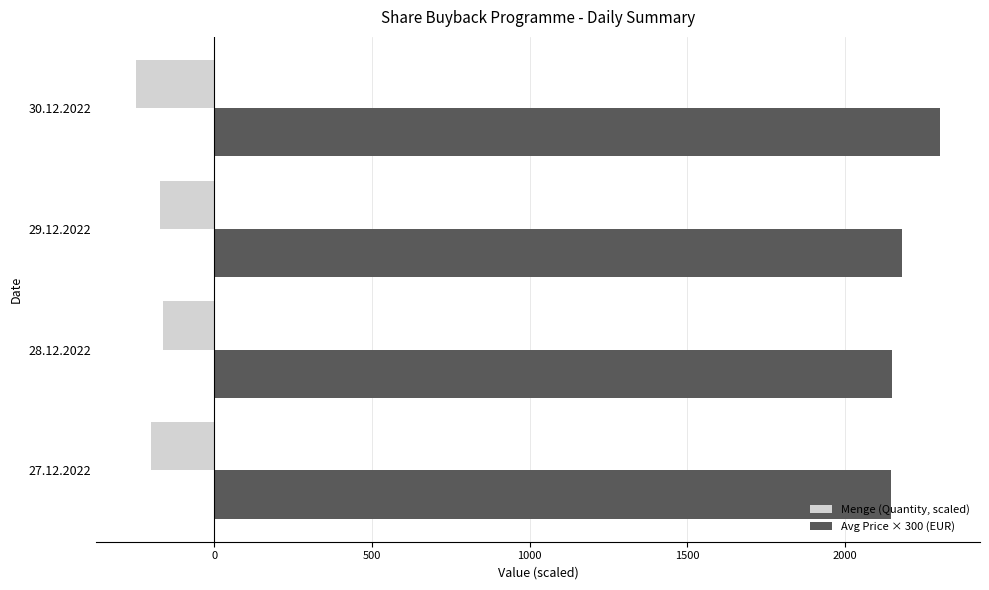

What is the spread (max minus min) of values at 30.12.2022?

2547.3